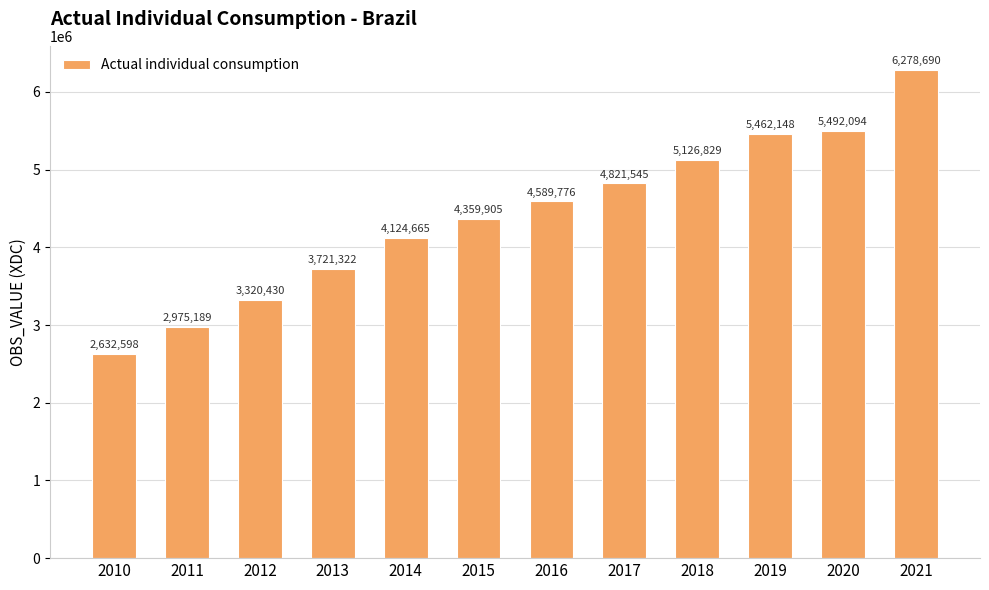

What is the average value?

4408766